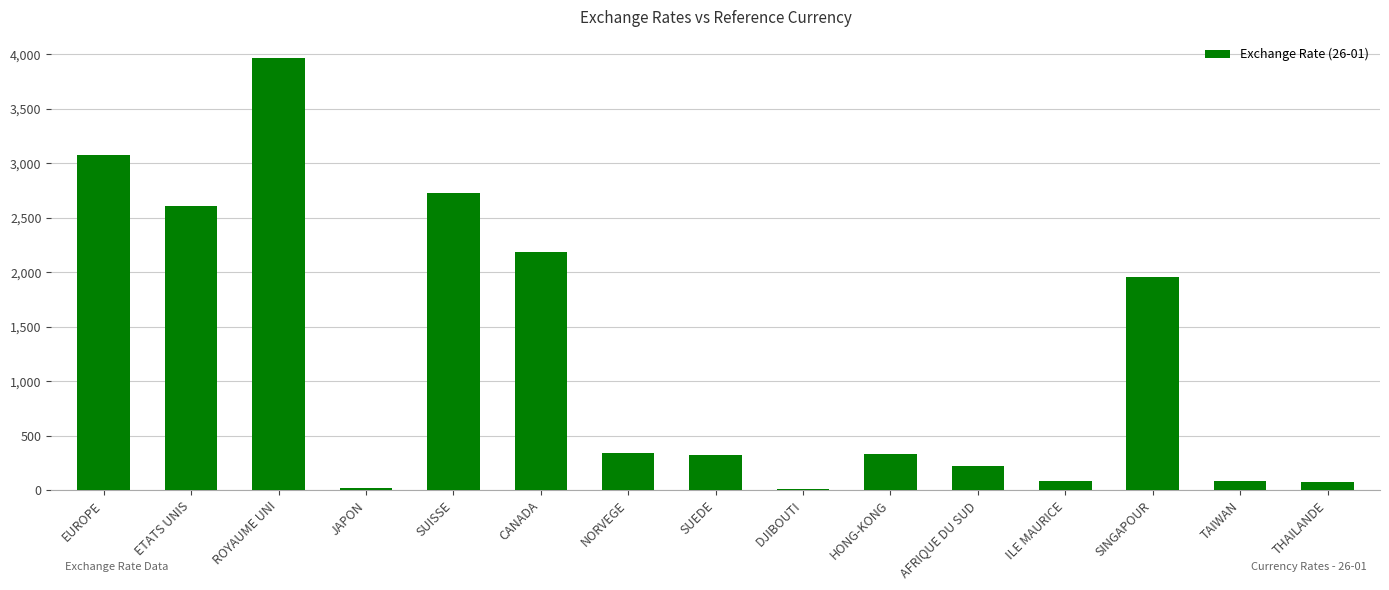

Between THAILANDE and EUROPE, which is larger?

EUROPE